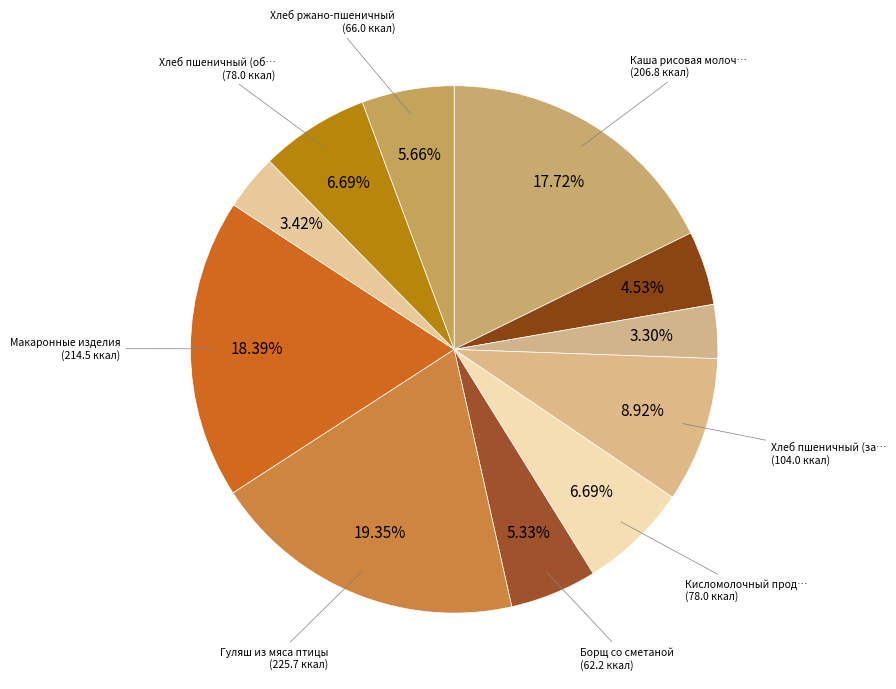

How many segments does this pie chart have?

11